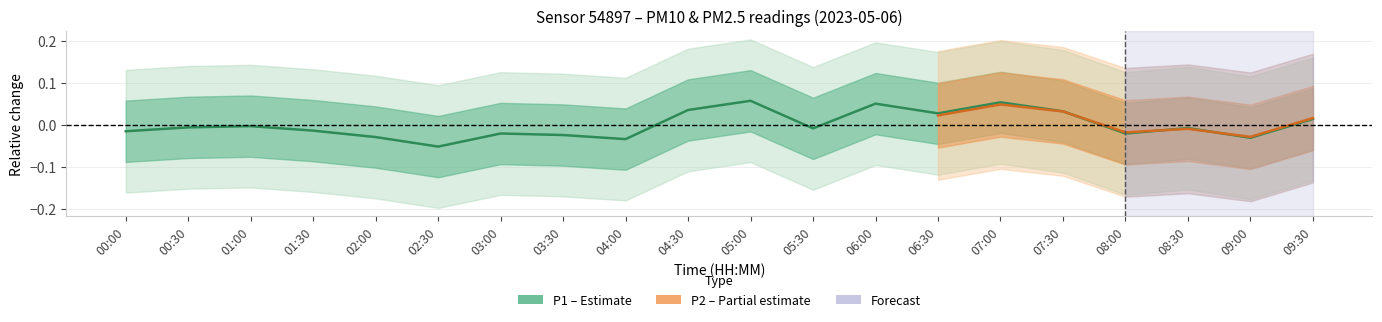

What is the sum of the values at 04:00 and 02:30?

-0.1